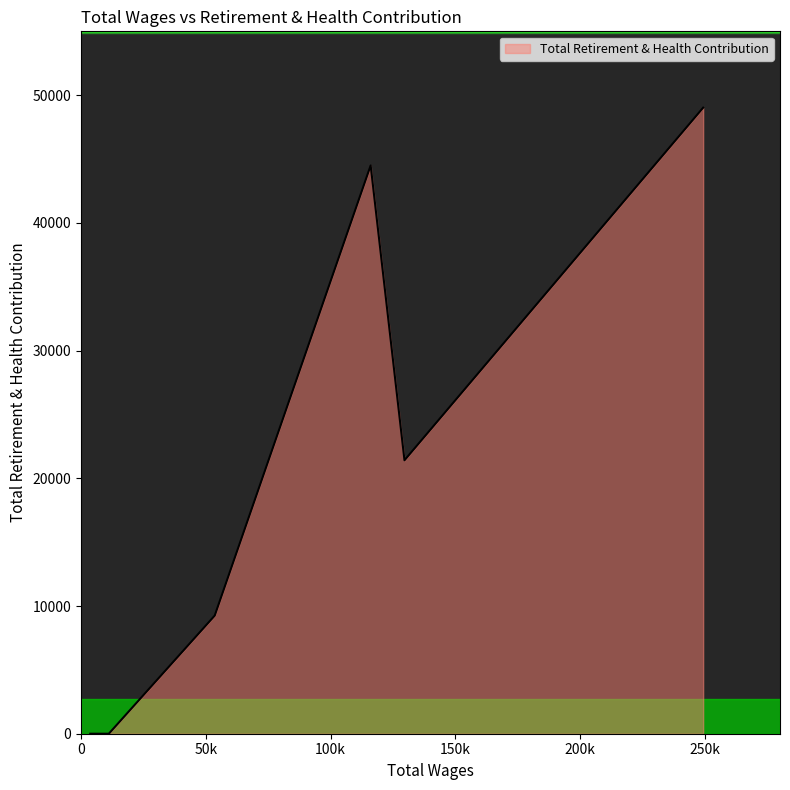

What is the sum of all values?

124181